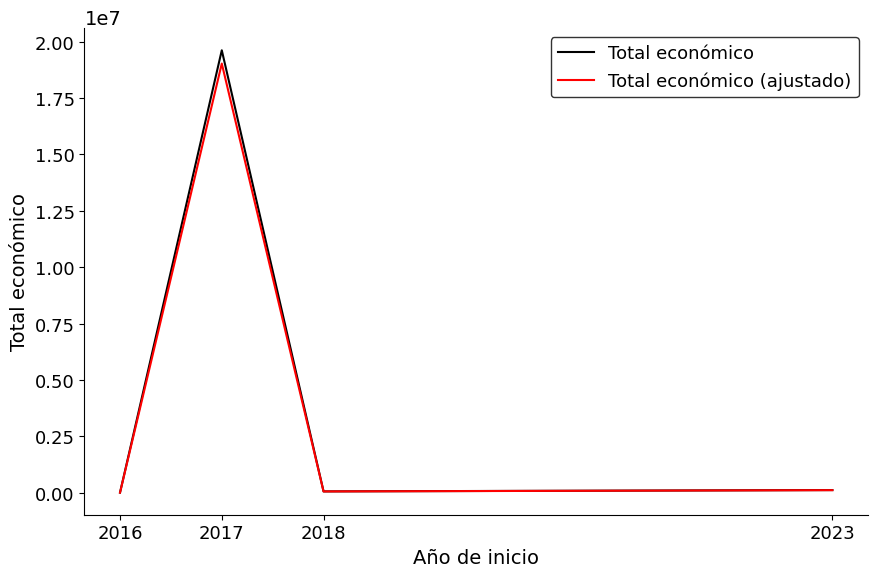

Is the value of Total económico at 2023 greater than the value of Total económico (ajustado) at 2017?

No